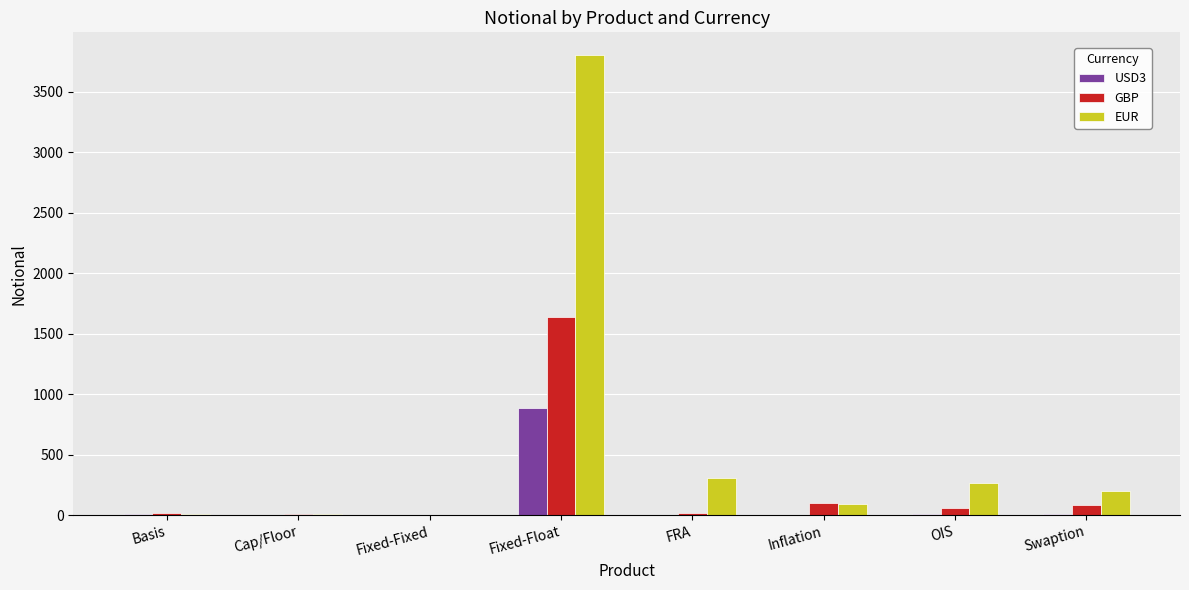

The EUR series shows 1808 at Fixed-Fixed. True or false?

False